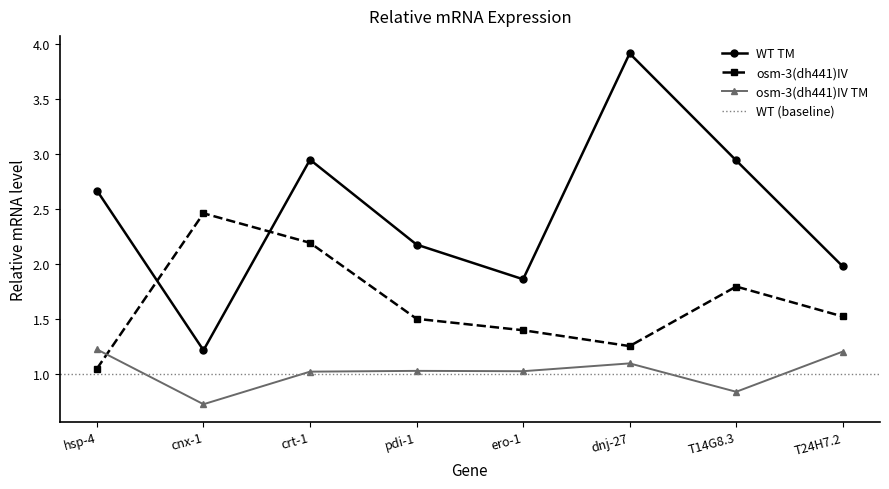

The osm-3(dh441)IV series shows 2.2 at dnj-27. True or false?

False